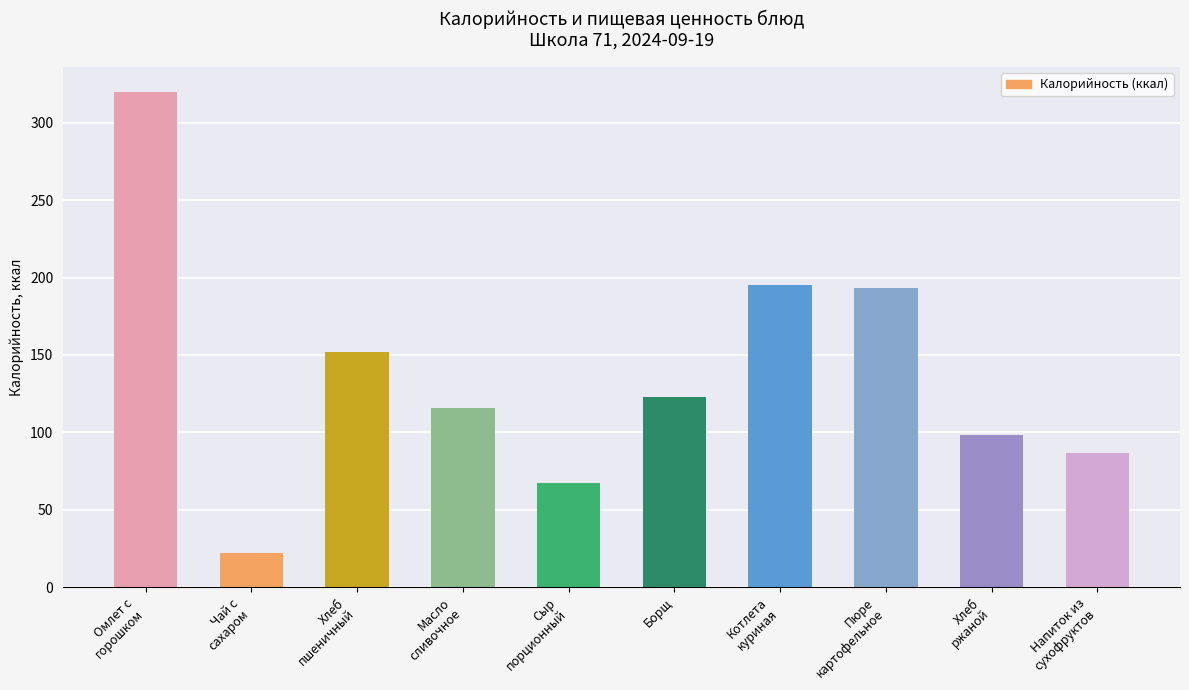

The chart shows a value of 11.3 at Чай с
сахаром. True or false?

False